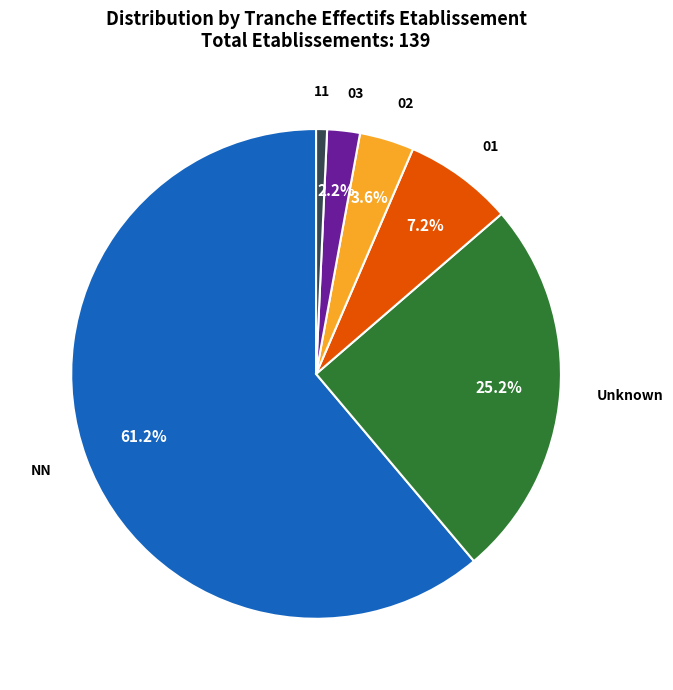

How many slices are in this pie chart?

6